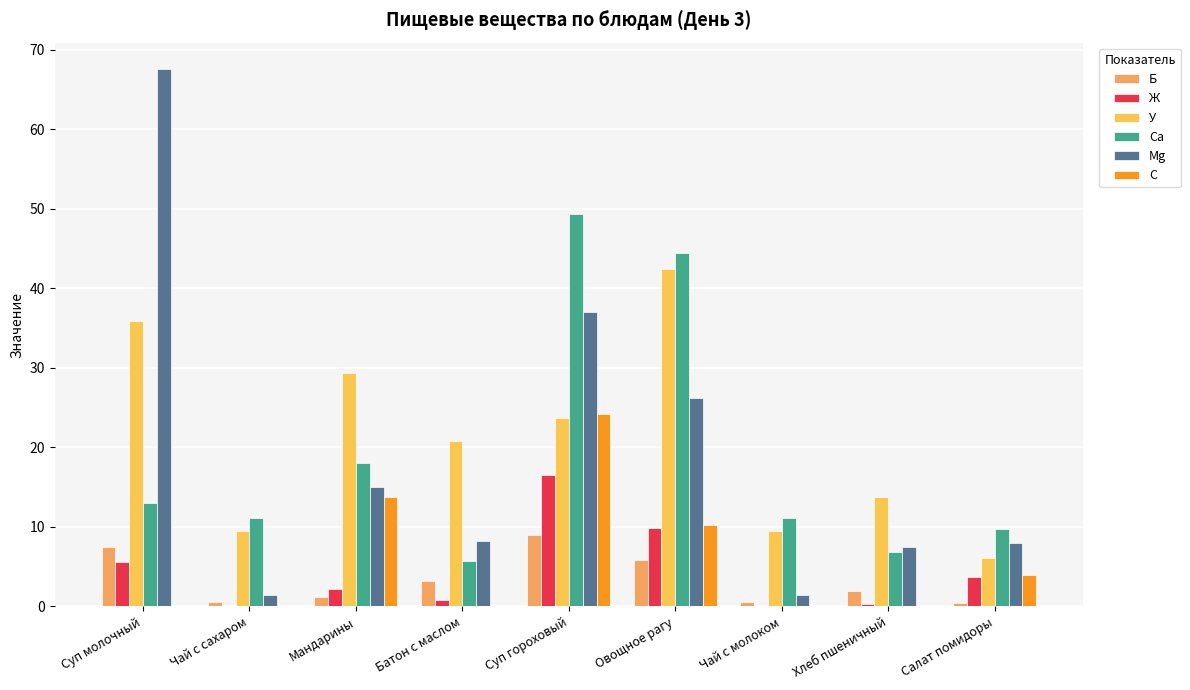

What is the sum of all C values?

52.4